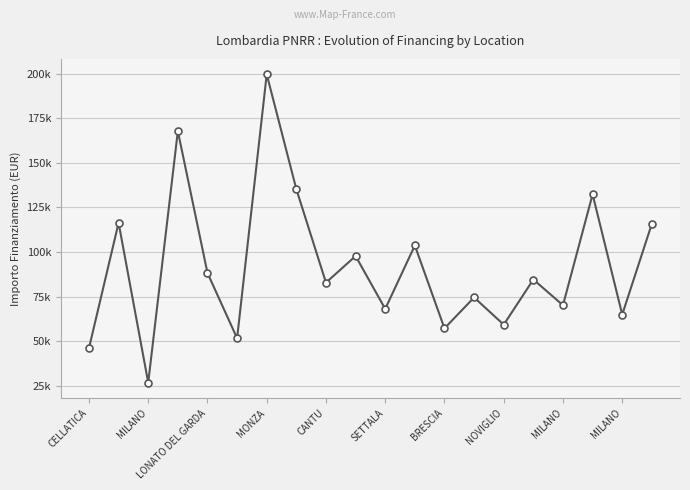

How many interior local peaks (higher than both neighbors) does the data have?

8